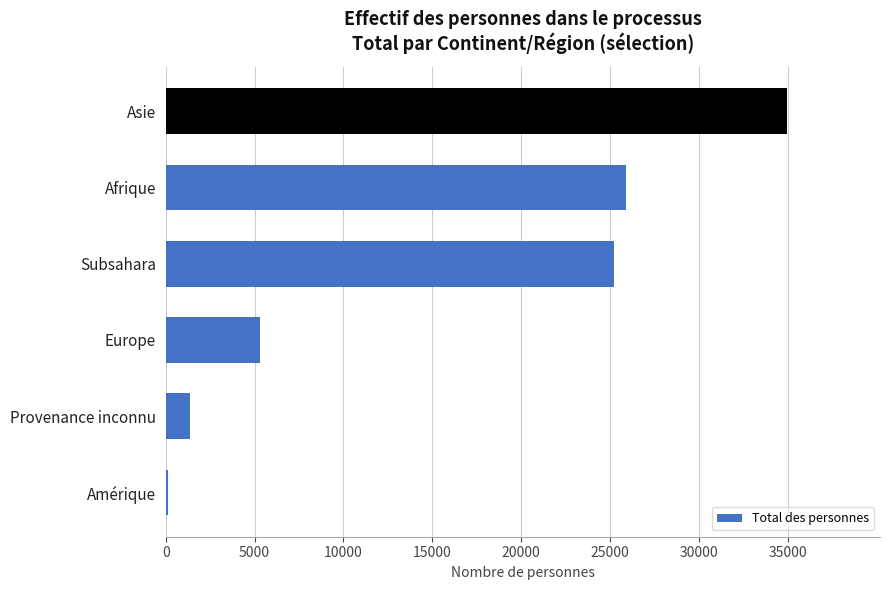

What is the sum of all values?

92801